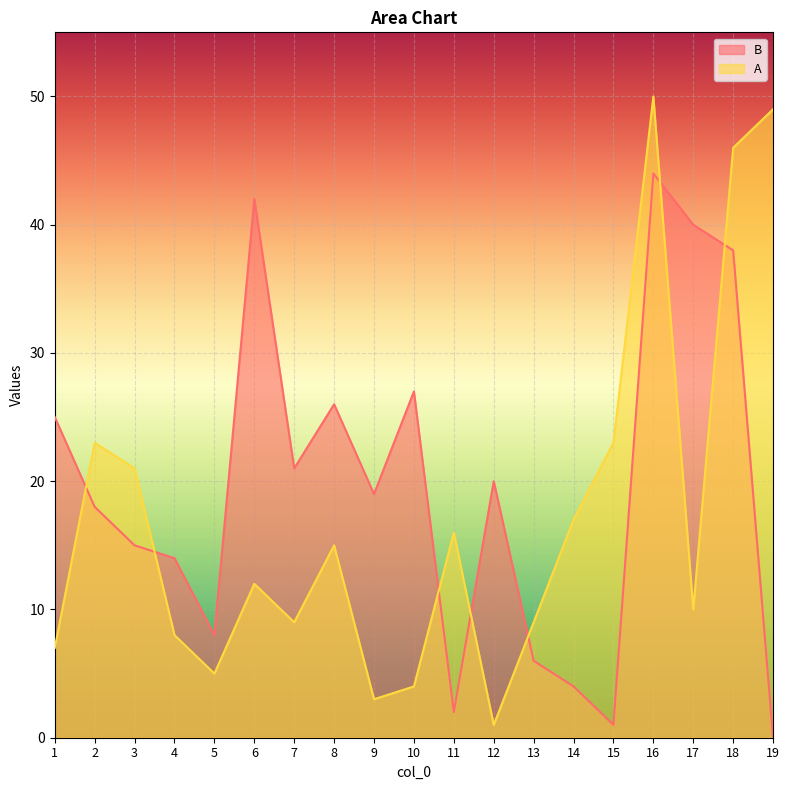

What is the greatest value displayed?

50